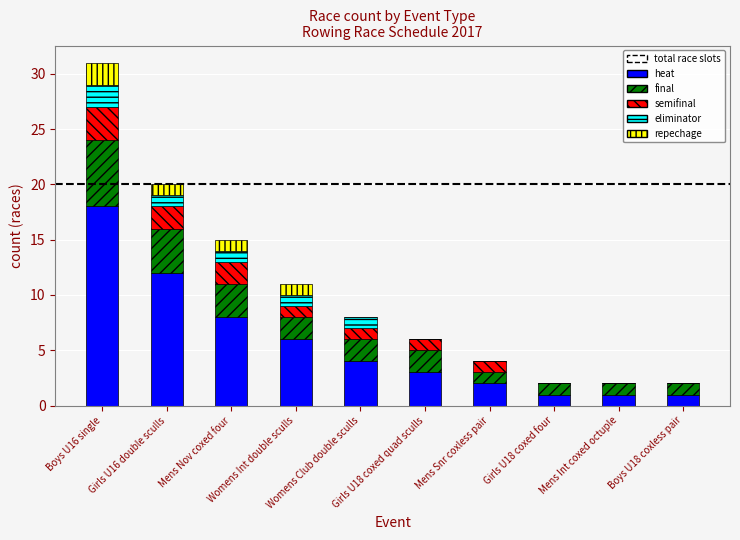

Are the bars grouped side by side (vs. stacked)?

No